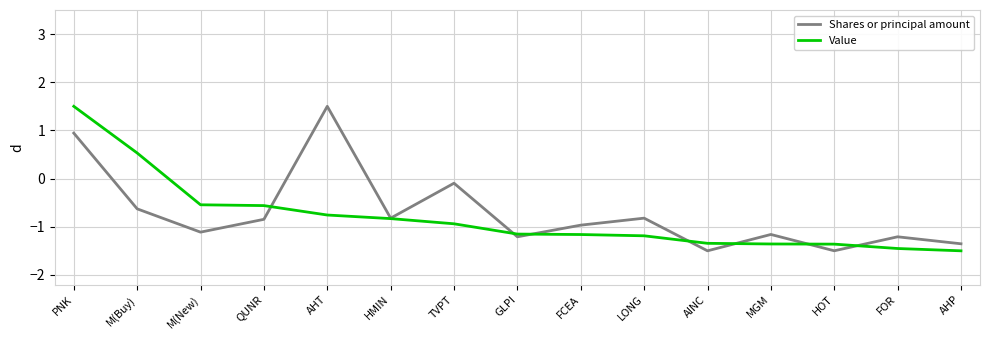

Where do Value and Shares or principal amount first cross each other?

QUNR and AHT